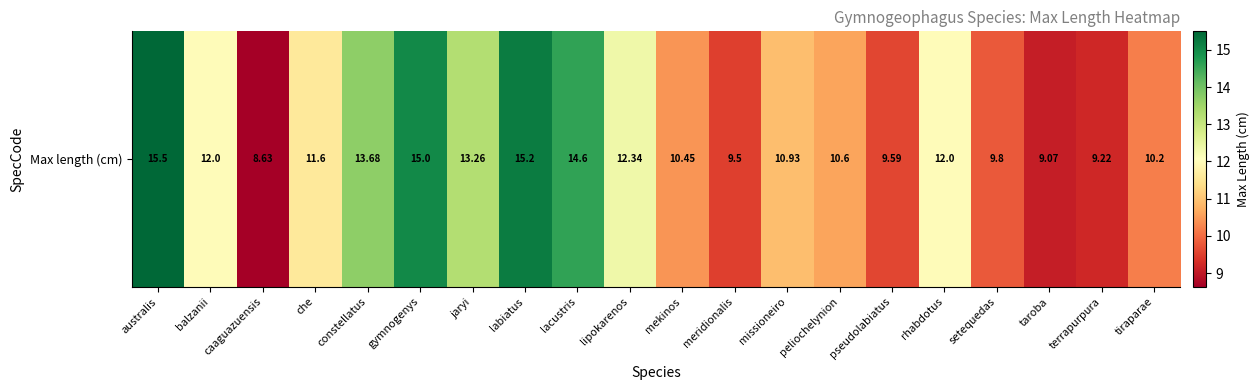

True or false: the data shows 8.6 at caaguazuensis.

True